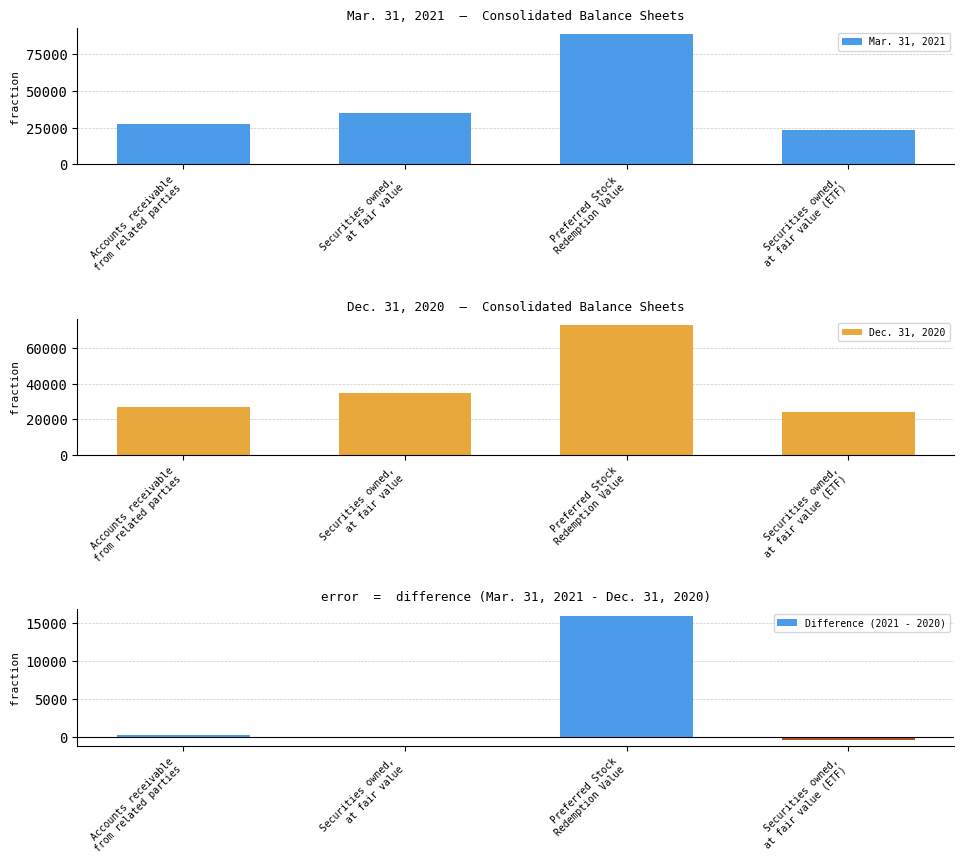

At which label does Dec. 31, 2020 first exceed 34895?

Preferred Stock
Redemption Value